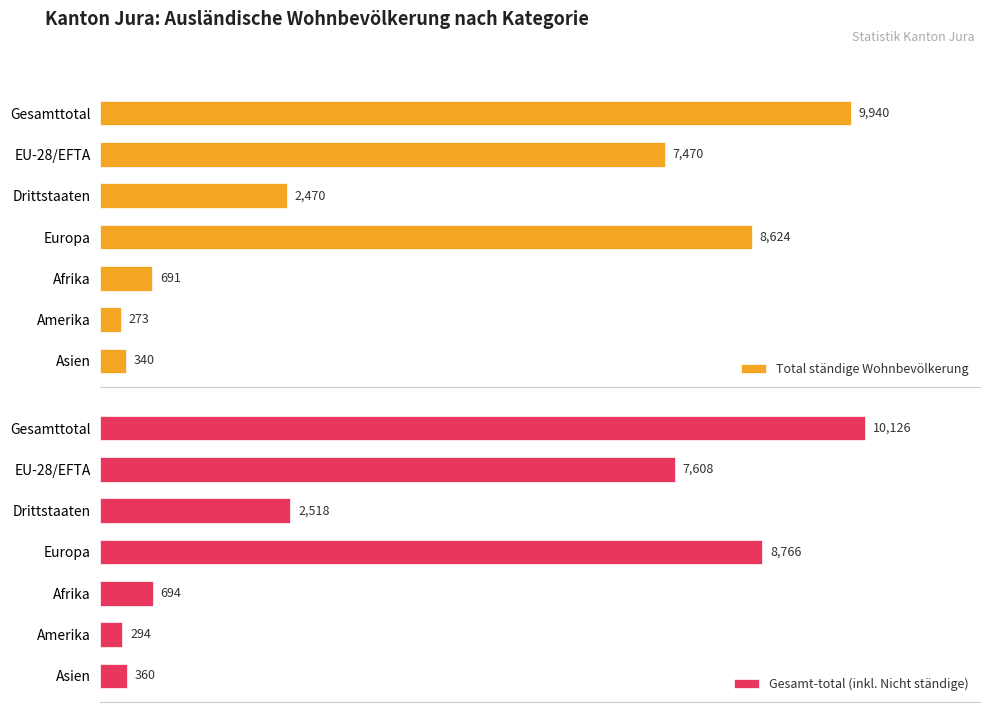

Where is Gesamt-total (inkl. Nicht ständige) nearest to the value 5210?

EU-28/EFTA